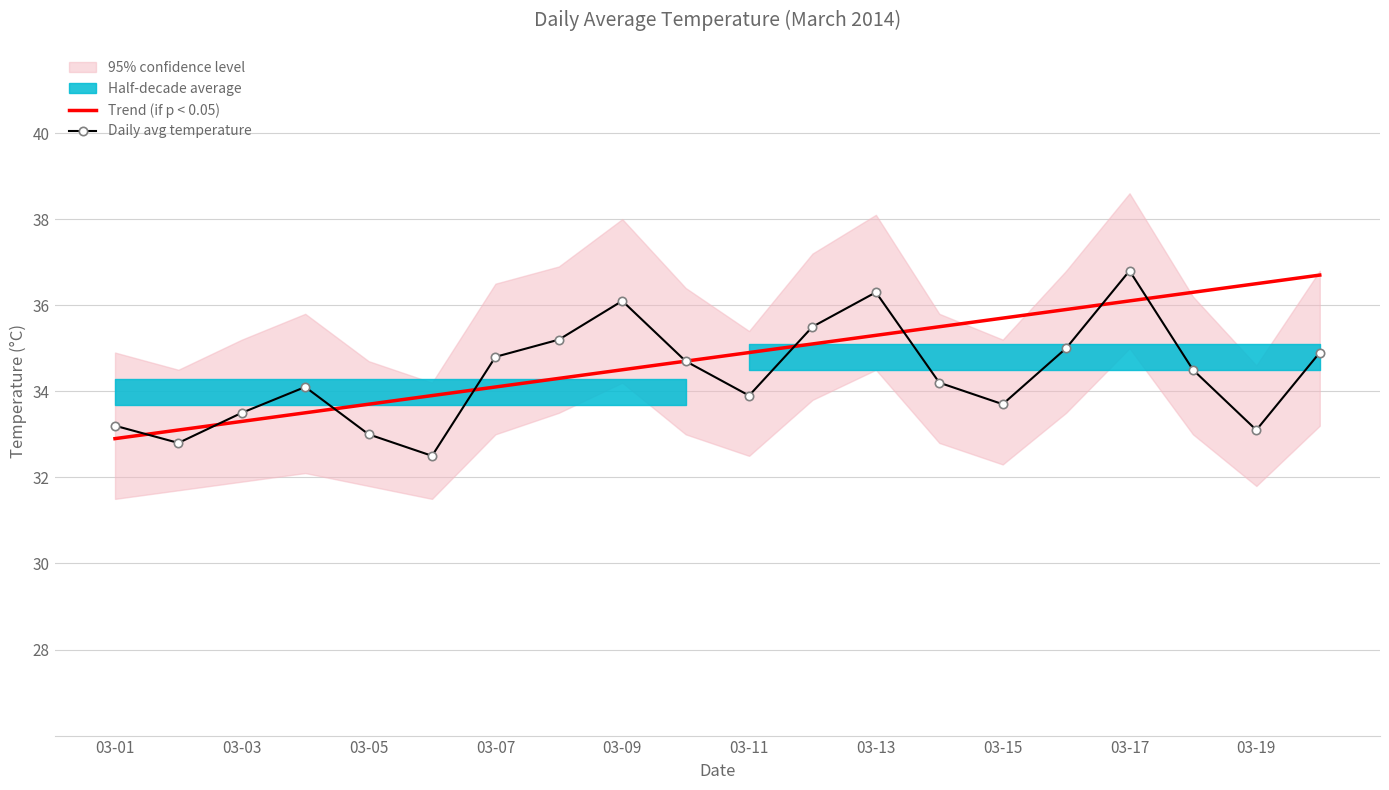

Is it true that Trend (if p < 0.05) equals 58.2 at 17?

False